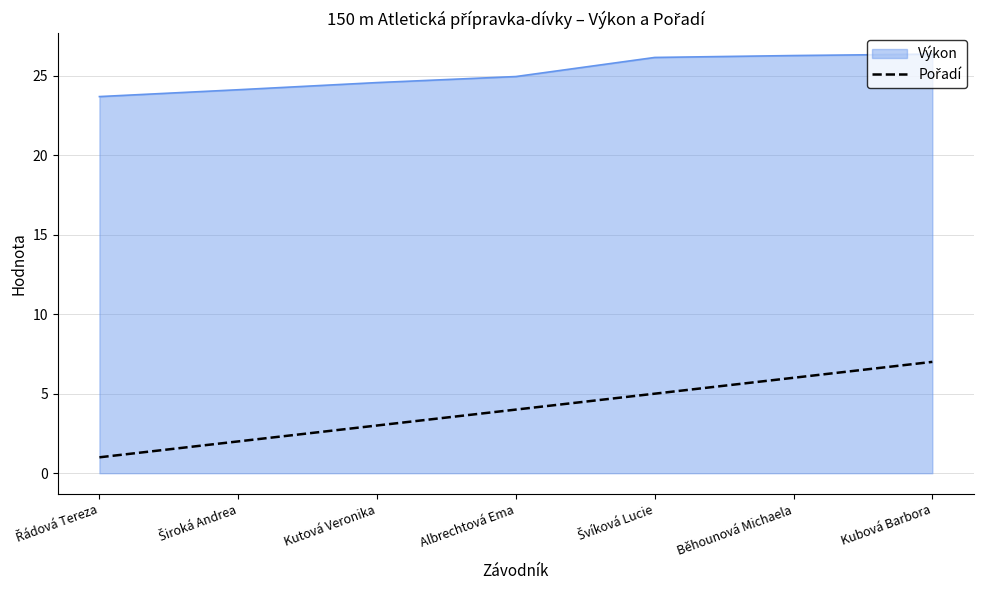

What is the approximate value of Výkon at Albrechtová Ema?

24.9